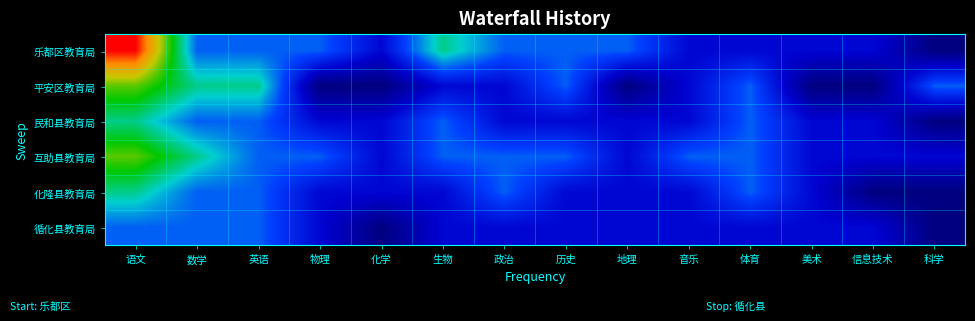

Reading left to right, list all the values displayed in this chart.

乐都区教育局: 语文=6	数学=2	英语=2	物理=2	化学=1	生物=3	政治=2	历史=2	地理=2	音乐=1	体育=1	美术=1	信息技术=1	科学=0
平安区教育局: 语文=4	数学=3	英语=3	物理=0	化学=0	生物=1	政治=1	历史=2	地理=0	音乐=1	体育=2	美术=0	信息技术=0	科学=2
民和县教育局: 语文=3	数学=2	英语=2	物理=1	化学=1	生物=2	政治=1	历史=1	地理=1	音乐=1	体育=2	美术=1	信息技术=1	科学=0
互助县教育局: 语文=4	数学=3	英语=2	物理=2	化学=1	生物=2	政治=2	历史=2	地理=1	音乐=2	体育=2	美术=1	信息技术=1	科学=1
化隆县教育局: 语文=3	数学=2	英语=2	物理=1	化学=1	生物=1	政治=2	历史=1	地理=1	音乐=1	体育=2	美术=1	信息技术=0	科学=0
循化县教育局: 语文=2	数学=2	英语=2	物理=1	化学=0	生物=1	政治=1	历史=1	地理=1	音乐=1	体育=1	美术=1	信息技术=1	科学=0